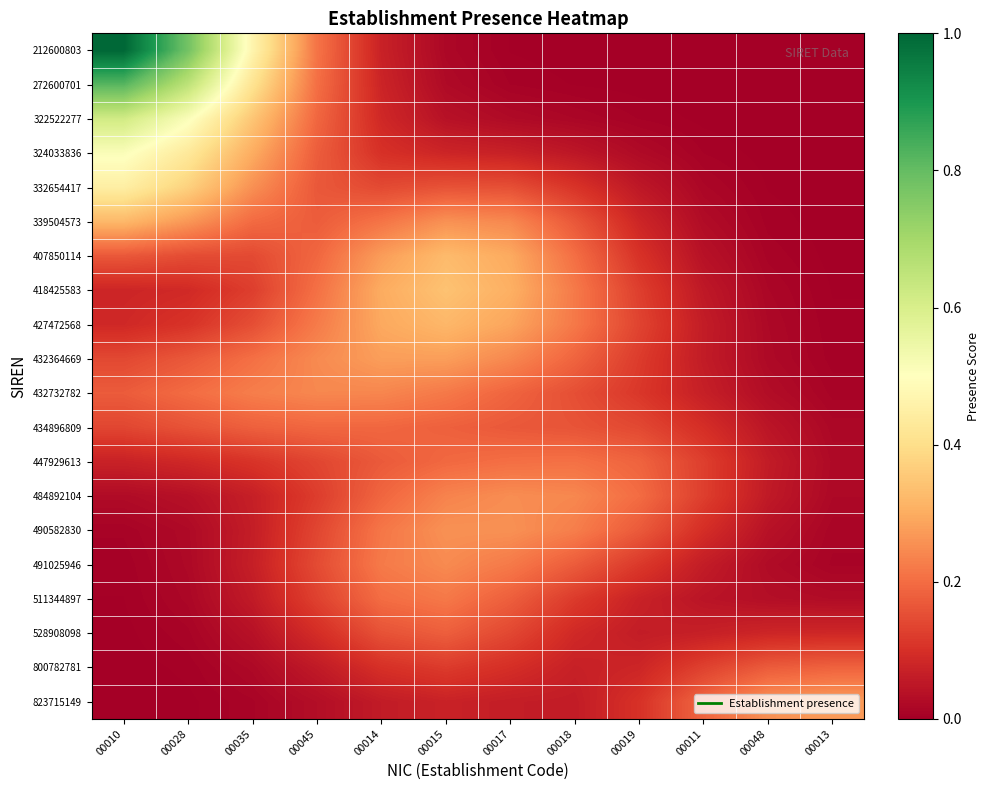

How many categories are shown in the chart?

12